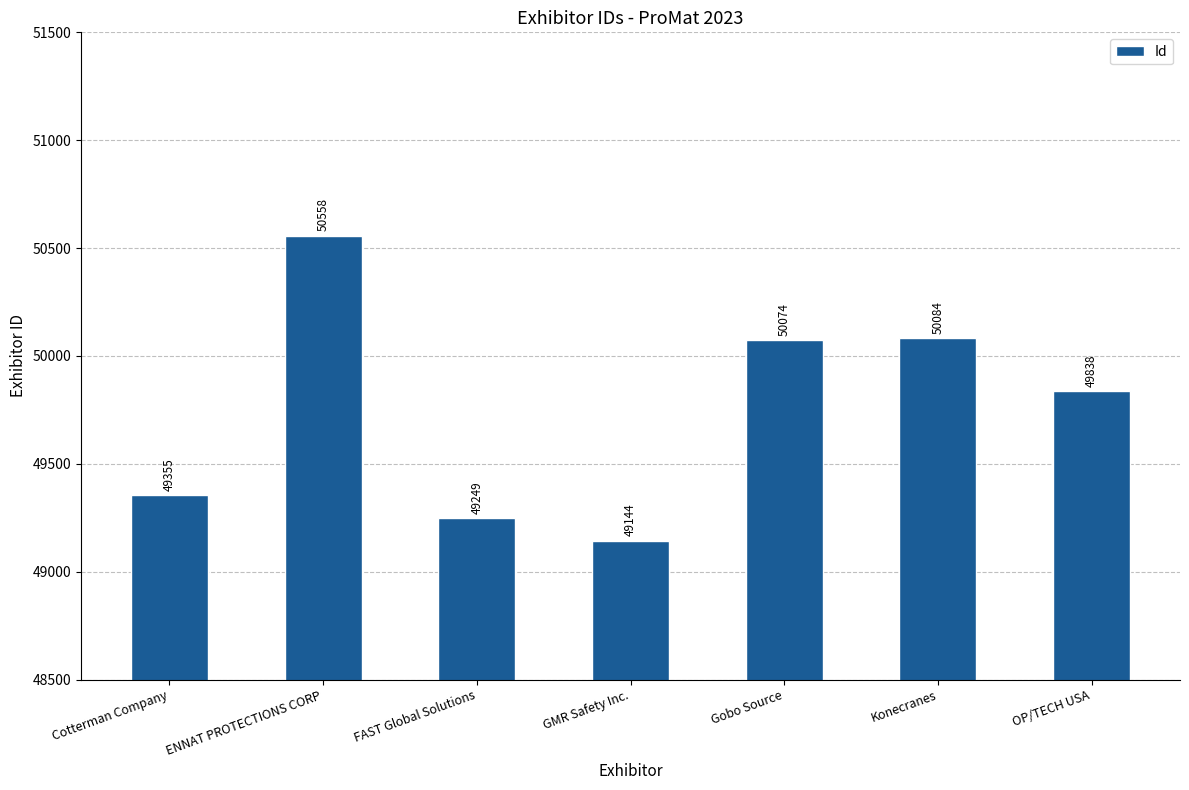

At which label does the data first exceed 49838?

ENNAT PROTECTIONS CORP